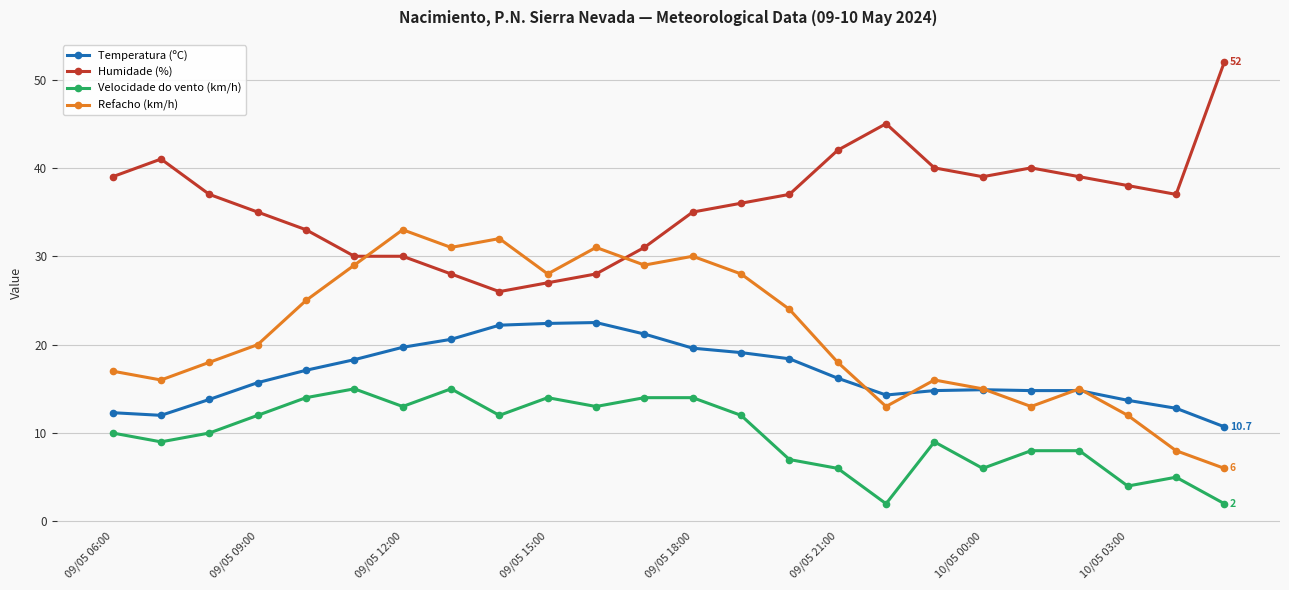

What is the value of the Velocidade do vento (km/h) point at the 10th from the left?

14.0